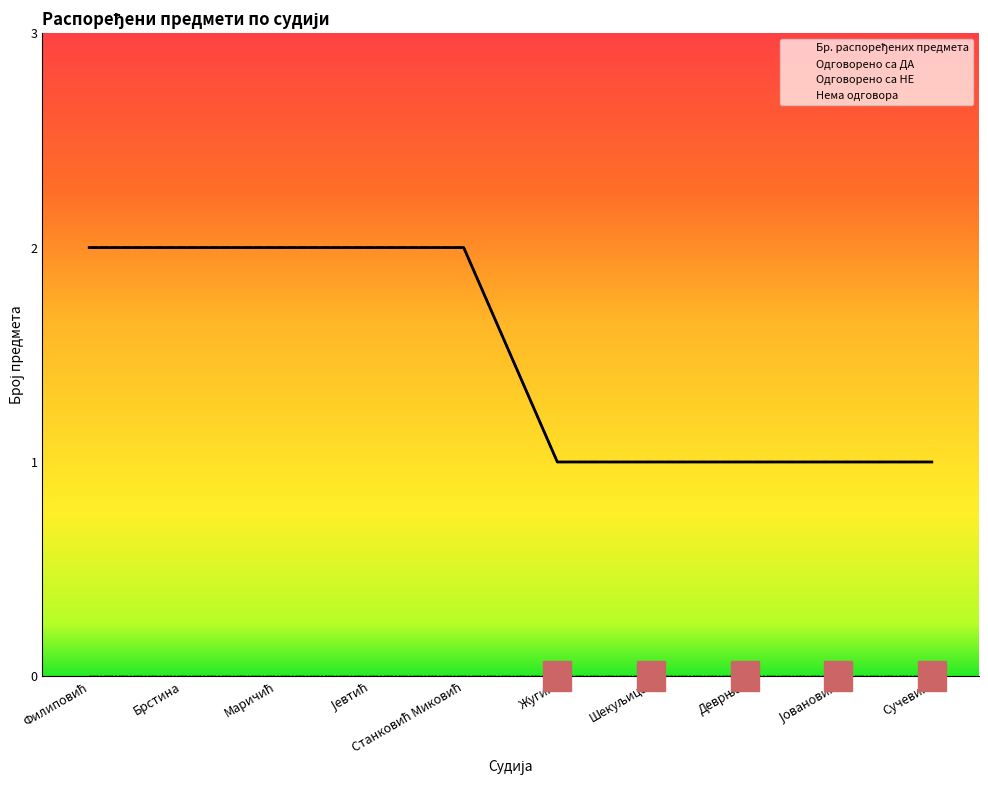

How many lines are shown in the chart?

4